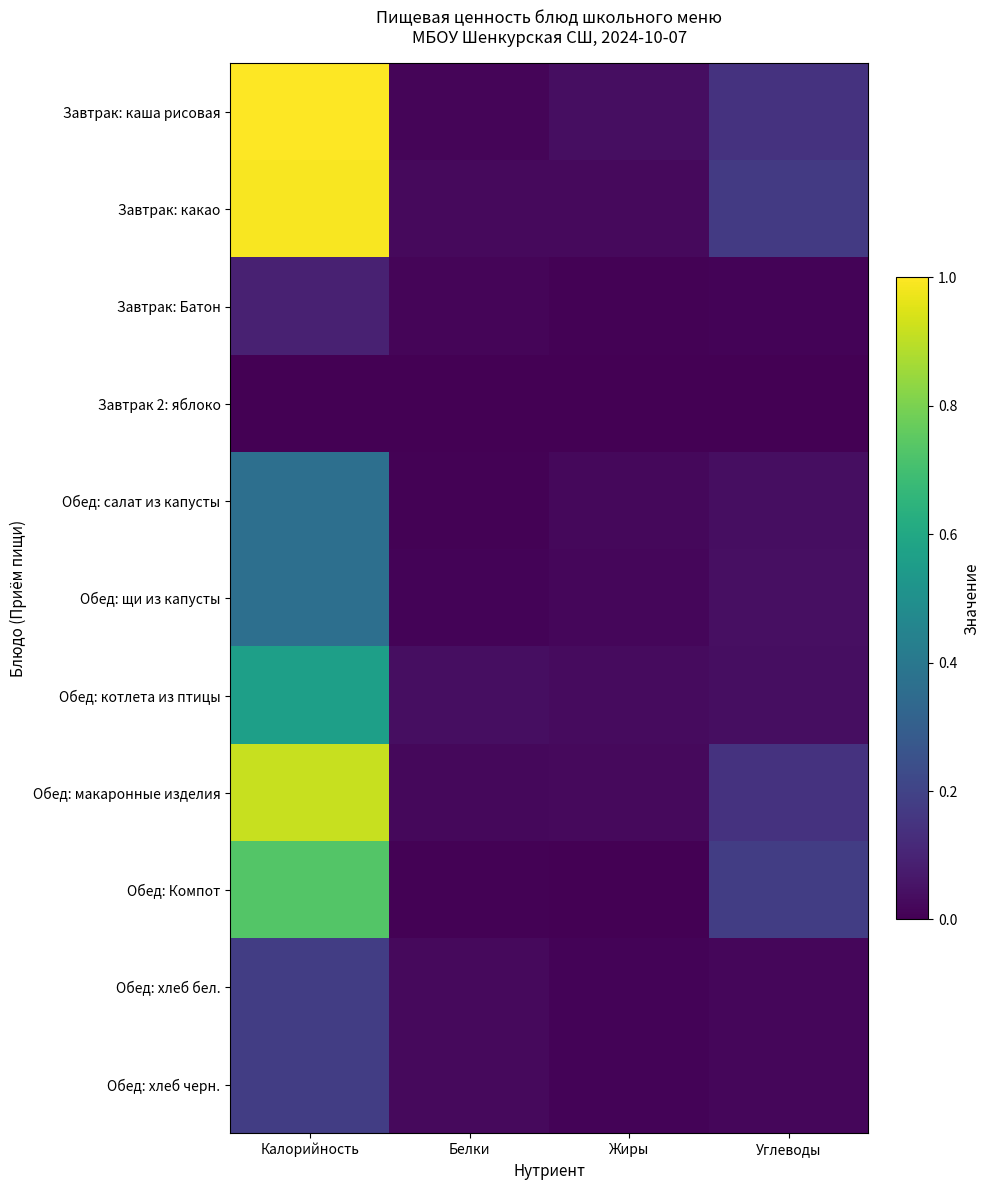

Reading left to right, list all the values displayed in this chart.

Завтрак: каша рисовая: Калорийность=1.0	Белки=0.0	Жиры=0.0	Углеводы=0.1
Завтрак: какао: Калорийность=1.0	Белки=0.0	Жиры=0.0	Углеводы=0.2
Завтрак: Батон: Калорийность=0.1	Белки=0.0	Жиры=0.0	Углеводы=0.0
Завтрак 2: яблоко: Калорийность=0.0	Белки=0.0	Жиры=0.0	Углеводы=0.0
Обед: салат из капусты: Калорийность=0.4	Белки=0.0	Жиры=0.0	Углеводы=0.0
Обед: щи из капусты: Калорийность=0.4	Белки=0.0	Жиры=0.0	Углеводы=0.0
Обед: котлета из птицы: Калорийность=0.6	Белки=0.0	Жиры=0.0	Углеводы=0.0
Обед: макаронные изделия: Калорийность=0.9	Белки=0.0	Жиры=0.0	Углеводы=0.1
Обед: Компот: Калорийность=0.7	Белки=0.0	Жиры=0.0	Углеводы=0.2
Обед: хлеб бел.: Калорийность=0.2	Белки=0.0	Жиры=0.0	Углеводы=0.0
Обед: хлеб черн.: Калорийность=0.2	Белки=0.0	Жиры=0.0	Углеводы=0.0